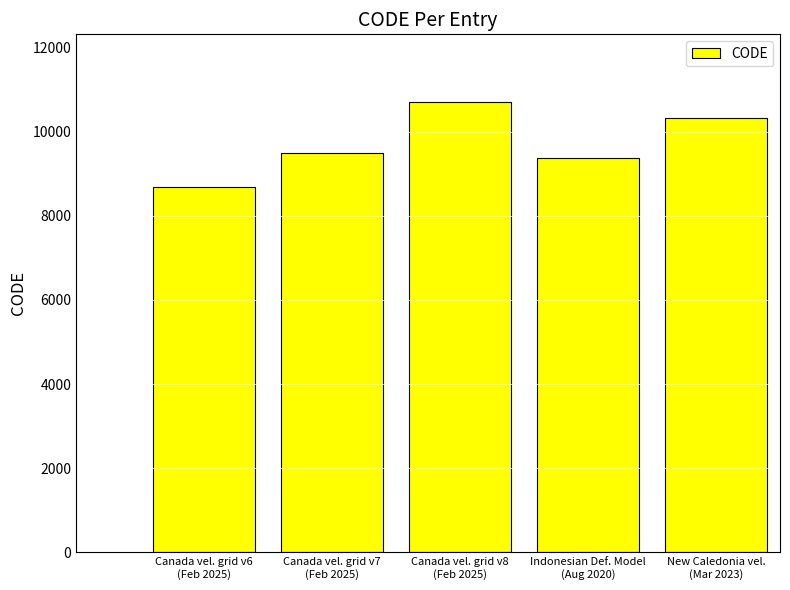

What is the label of the 1st bar from the right?

New Caledonia vel.
(Mar 2023)